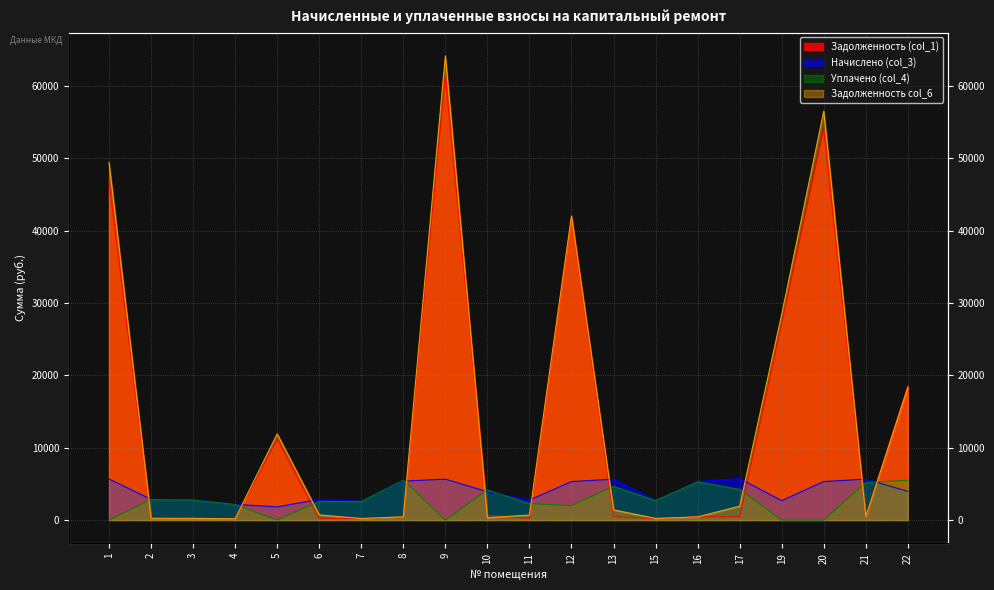

Reading left to right, what are all the values shown in this chart?

Задолженность (col_1): 46893.4	237.7	233.7	181.2	11183.1	239.1	215.0	448.5	61440.3	656.0	229.4	41812.3	474.5	226.0	445.1	477.5	27184.3	54032.8	471.3	18553.7
Начислено (col_3): 5680.1	2852.5	2794.6	2174.5	1819.0	2869.0	2579.6	5382.5	5655.4	3910.8	2753.3	5324.6	5647.1	2711.9	5341.1	5729.8	2678.9	5324.6	5655.4	3968.6
Уплачено (col_4): 0.0	2824.2	2766.8	2152.9	0.0	2573.0	2554.1	5514.6	0.0	4159.1	2267.1	2000.0	4649.9	2685.0	5288.2	4240.5	0.0	0.0	5184.1	5500.0
Задолженность col_6: 49433.5	237.7	233.6	181.2	11907.6	718.3	215.0	448.5	64164.7	330.5	689.3	42023.0	1413.9	226.0	444.4	1918.8	28440.8	56530.3	471.3	18347.2